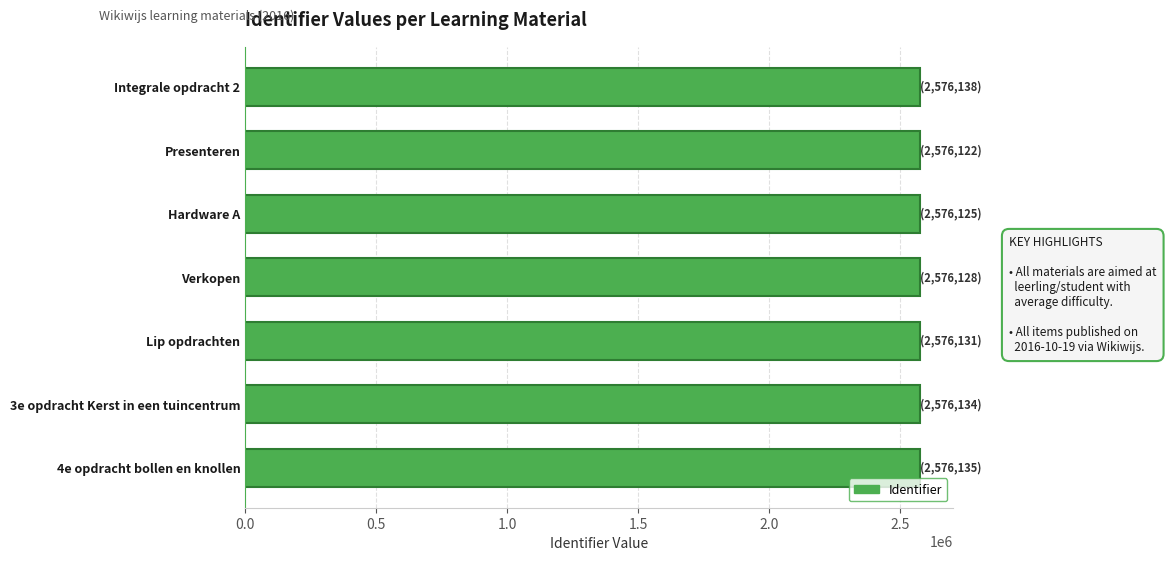

What is the value of the 3rd bar from the top?

2576125